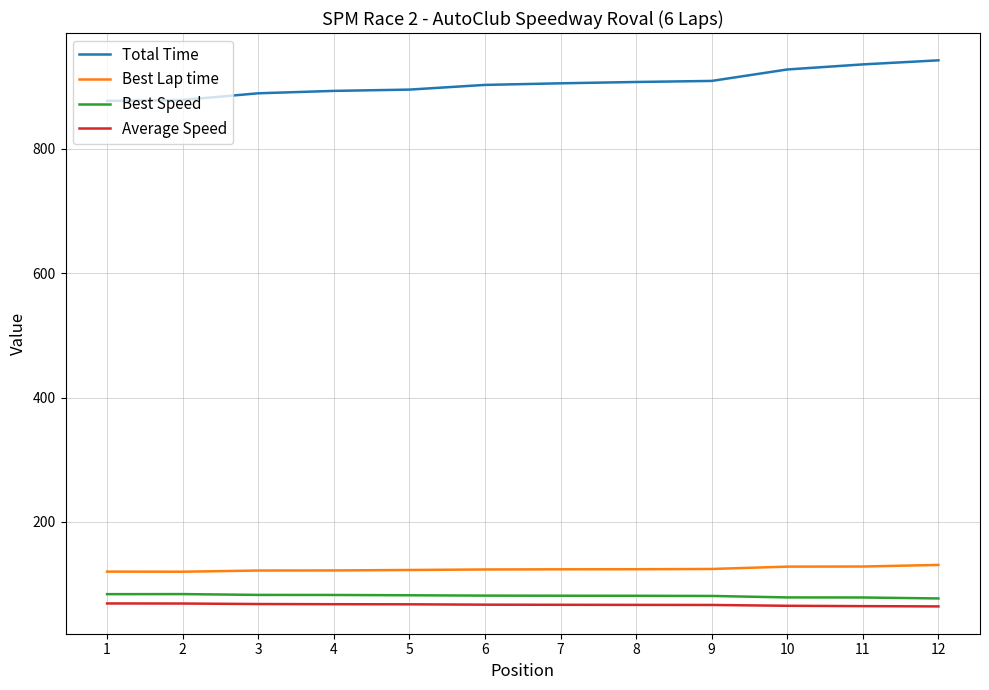

Does the chart have visible grid lines?

Yes